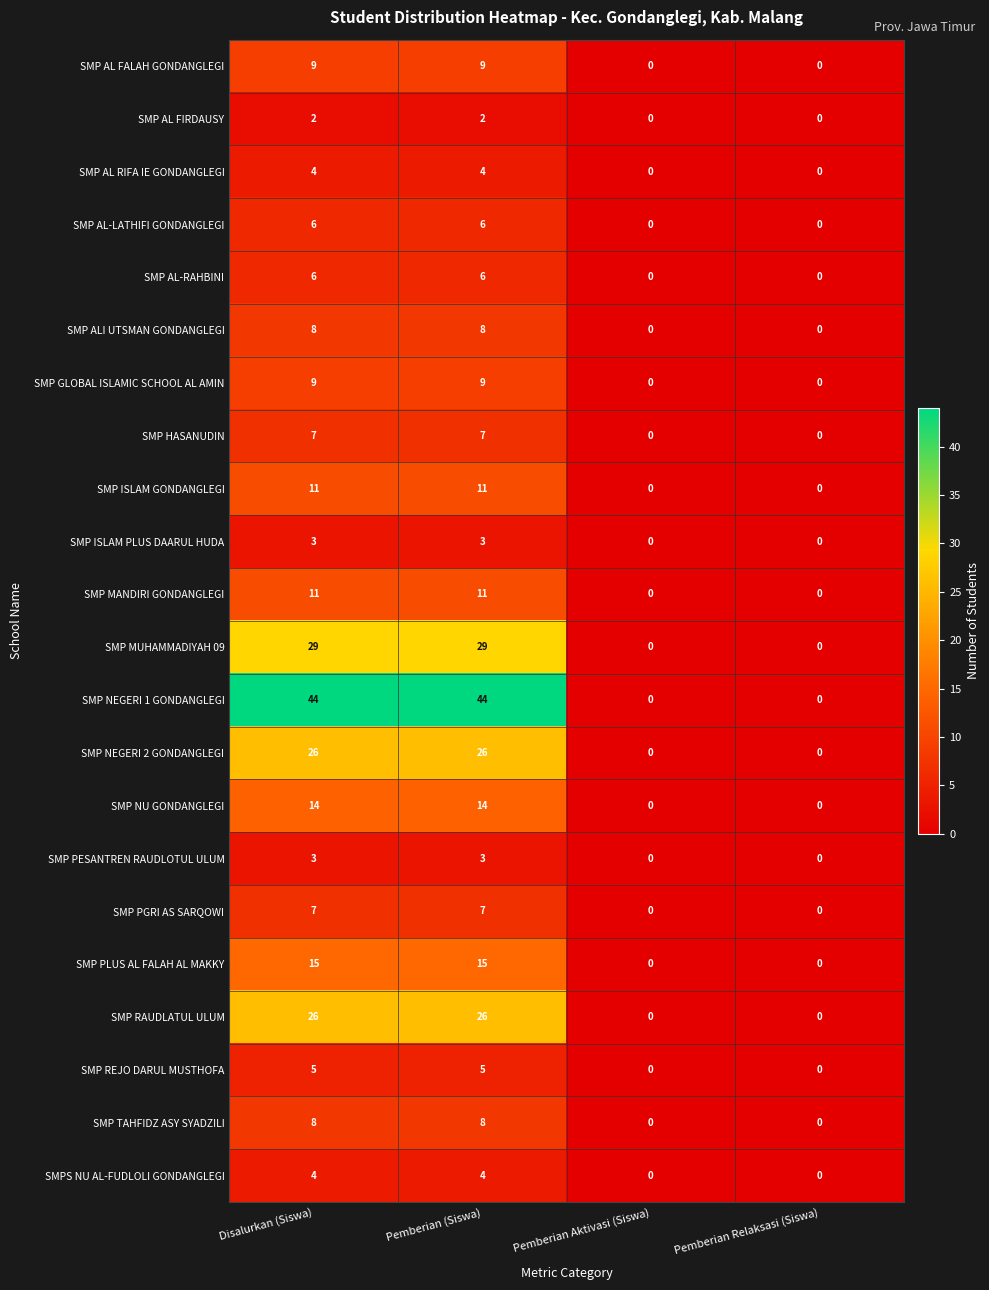

What is the difference between the maximum and minimum values in the SMP AL-RAHBINI series?

6